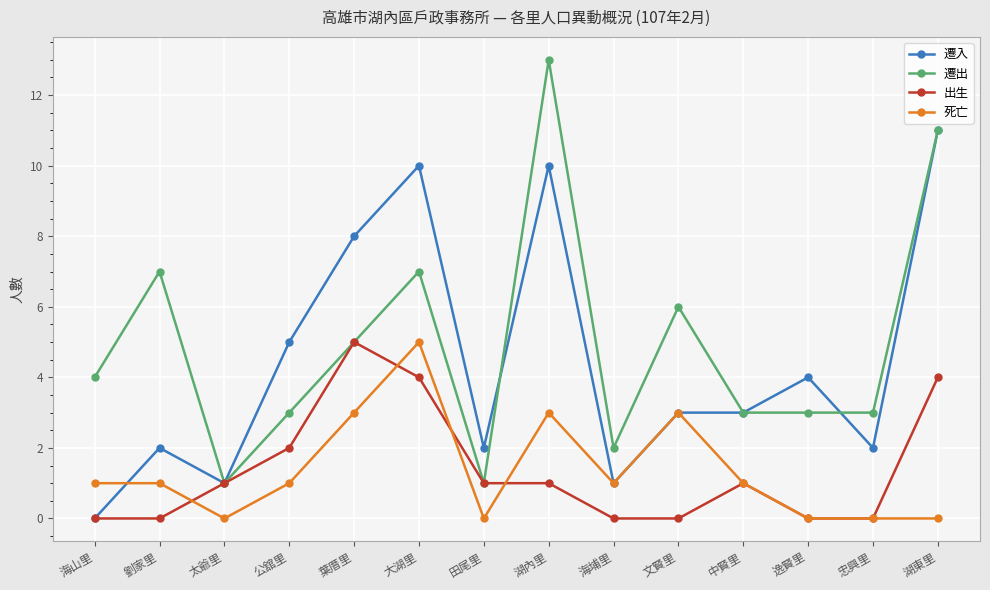

What is the value of the 遷出 point at the 6th from the left?

7